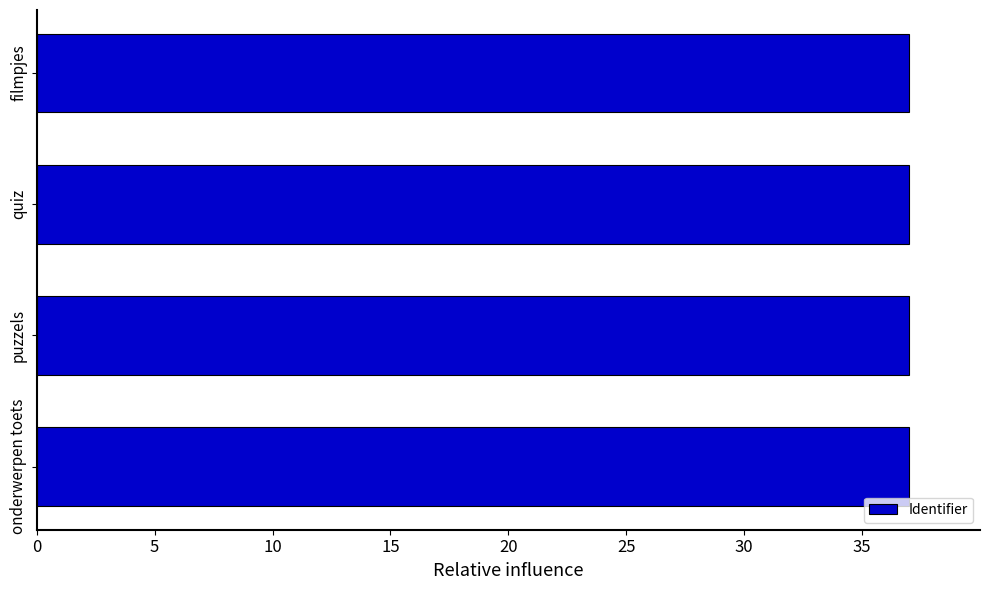

Reading top to bottom, what are all the values shown in this chart?

filmpjes=37.0	quiz=37.0	puzzels=37.0	onderwerpen toets=37.0